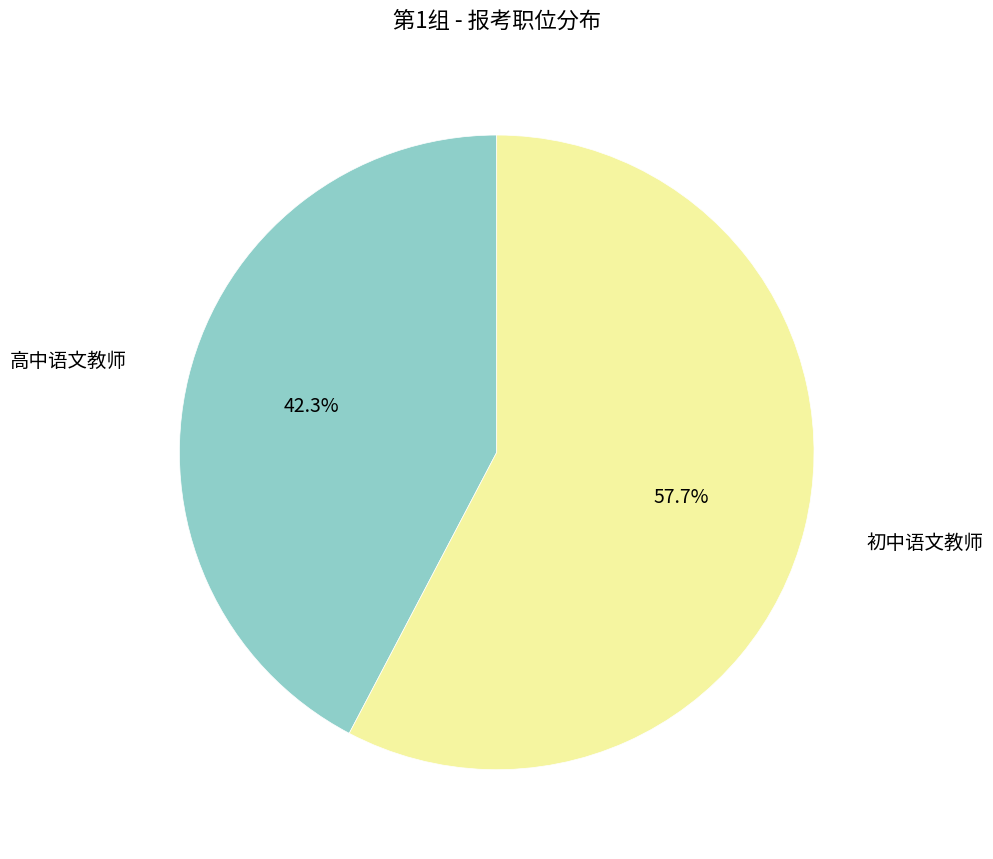

Is it true that 高中语文教师 is 37% of the pie?

False